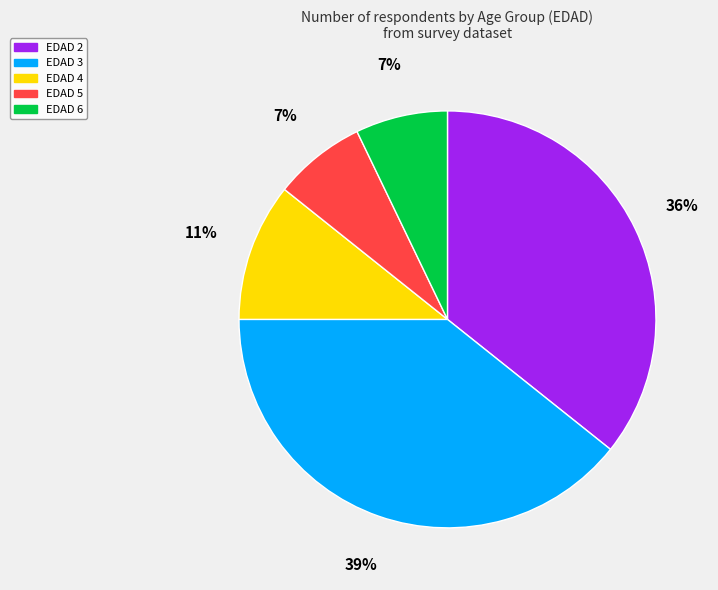

How many slices are in this pie chart?

5